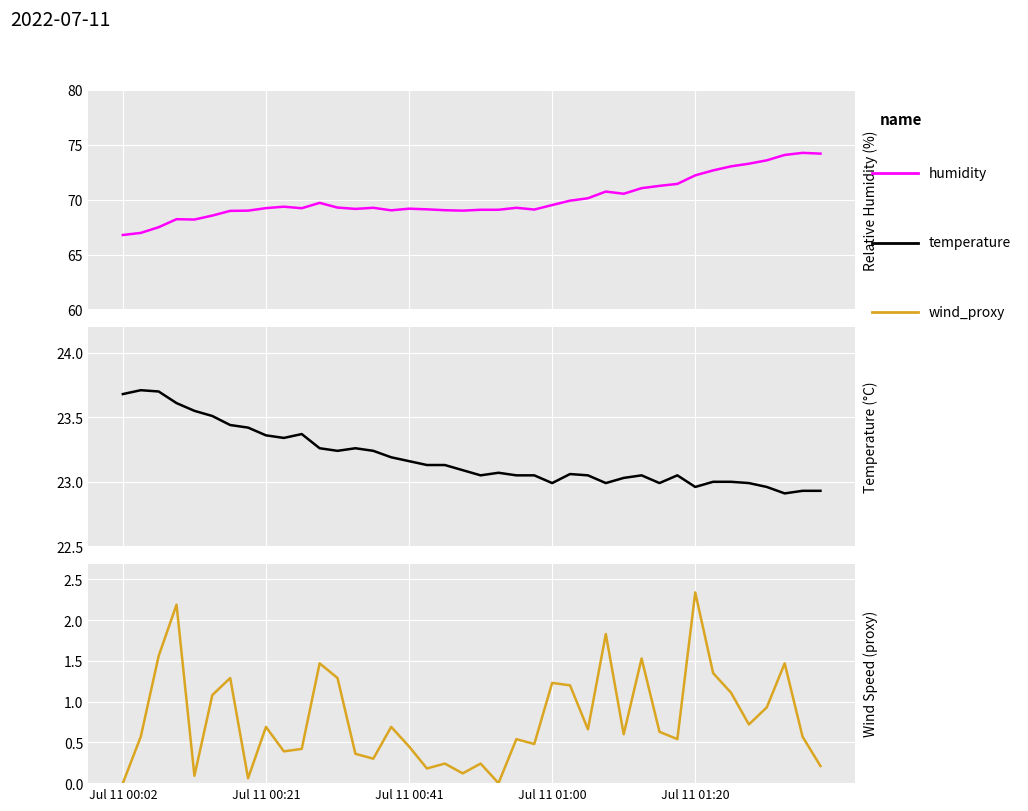

True or false: wind_proxy and temperature cross at least once.

False